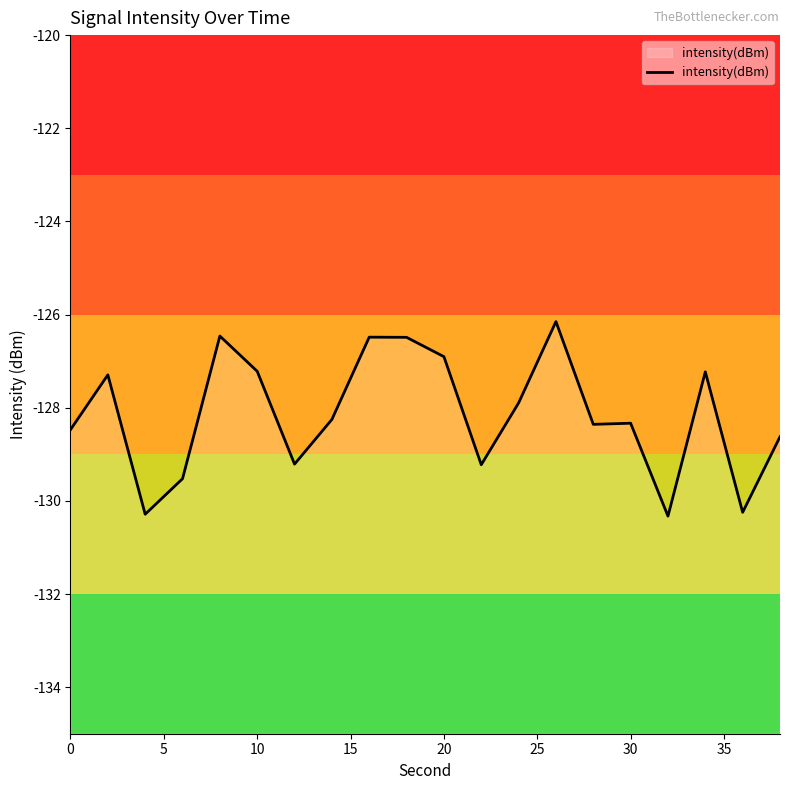

The value at 20 is -200.3. True or false?

False